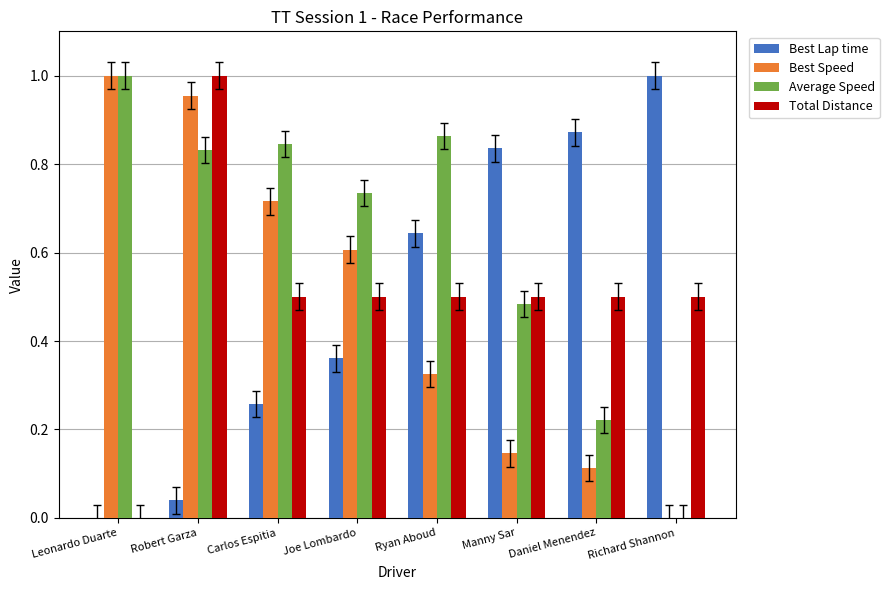

What are all the series names shown in the legend?

Best Lap time, Best Speed, Average Speed, Total Distance